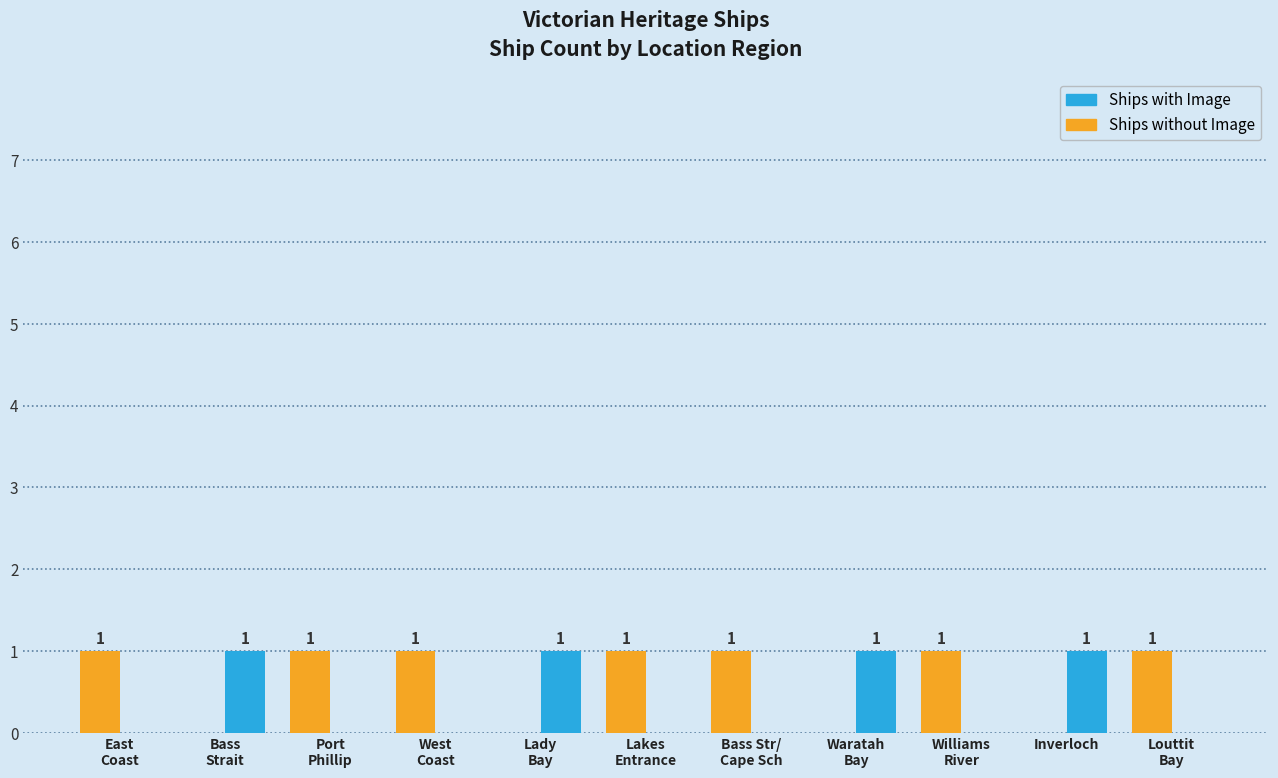

True or false: Ships with Image has a value of 0 at East
Coast.

True